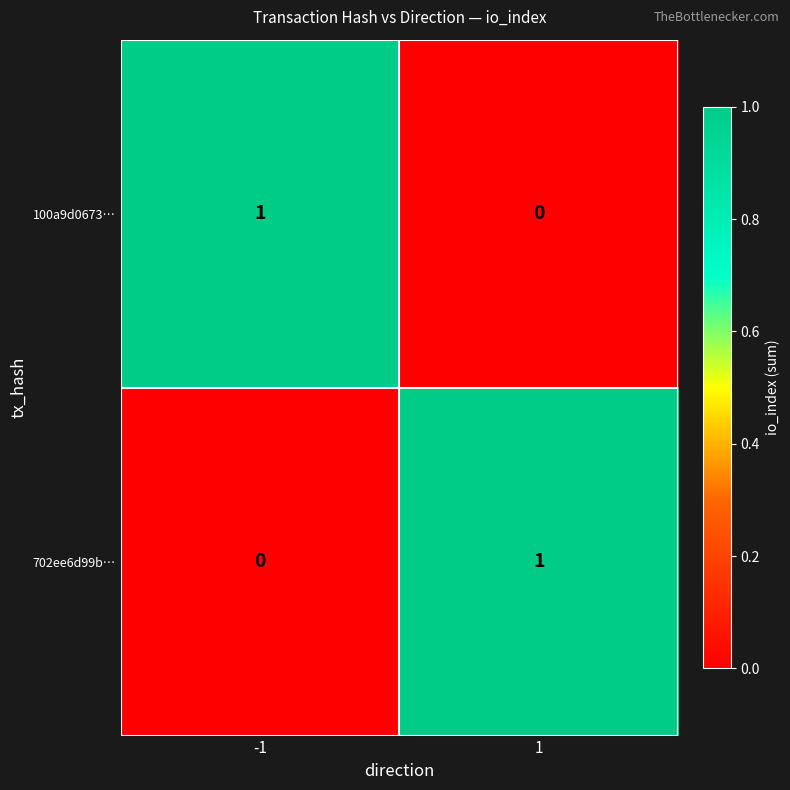

Is it true that 100a9d0673… equals 1 at -1?

True